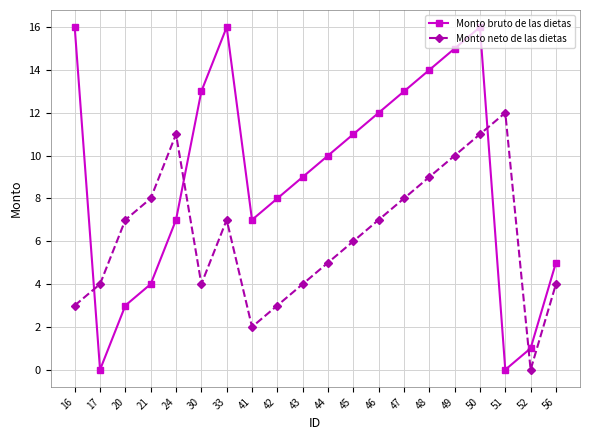

True or false: Monto bruto de las dietas has more than 0 interior local peaks.

True